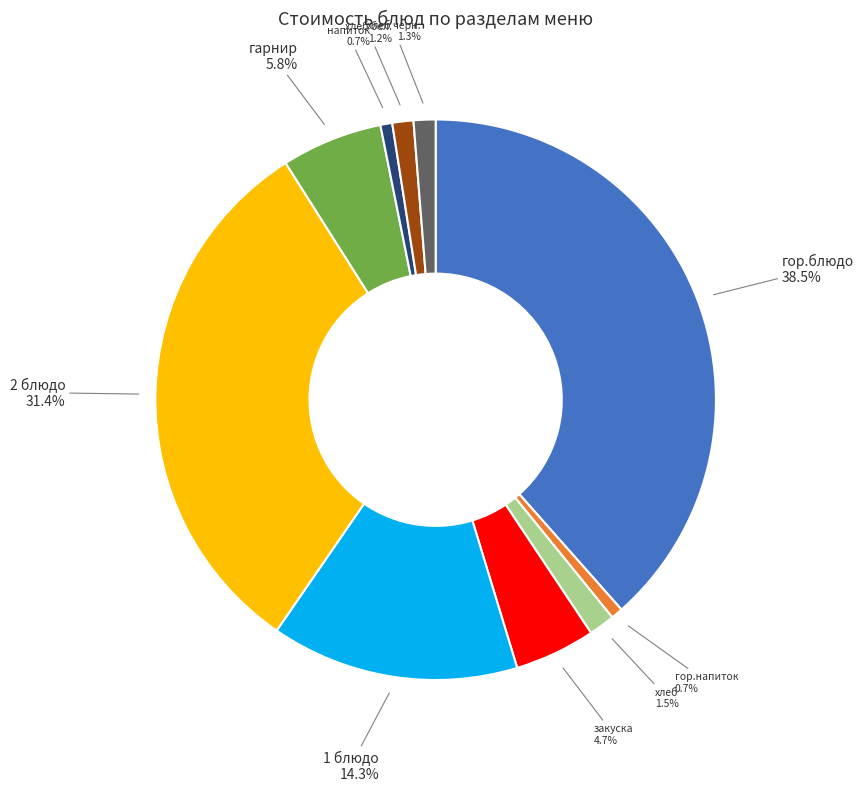

Is there a majority slice in this chart?

No